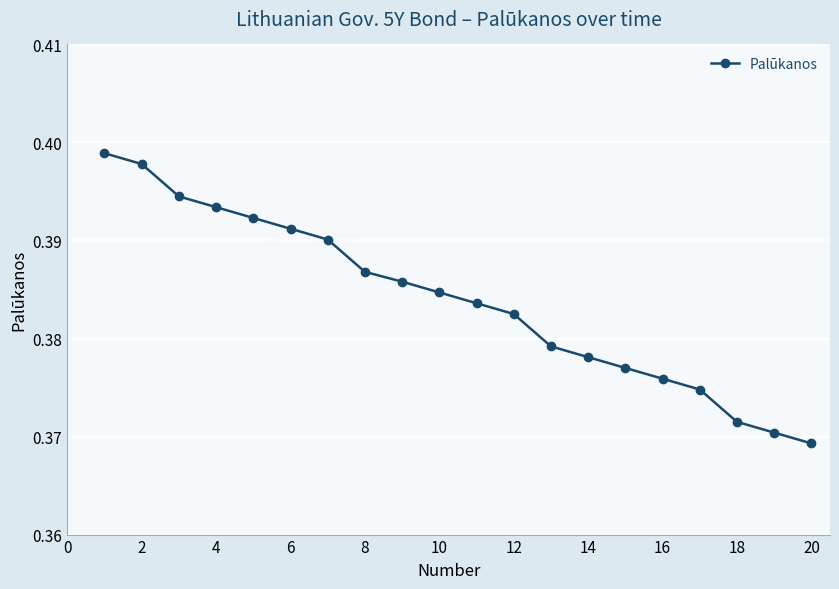

What is the sum of all values?

7.7